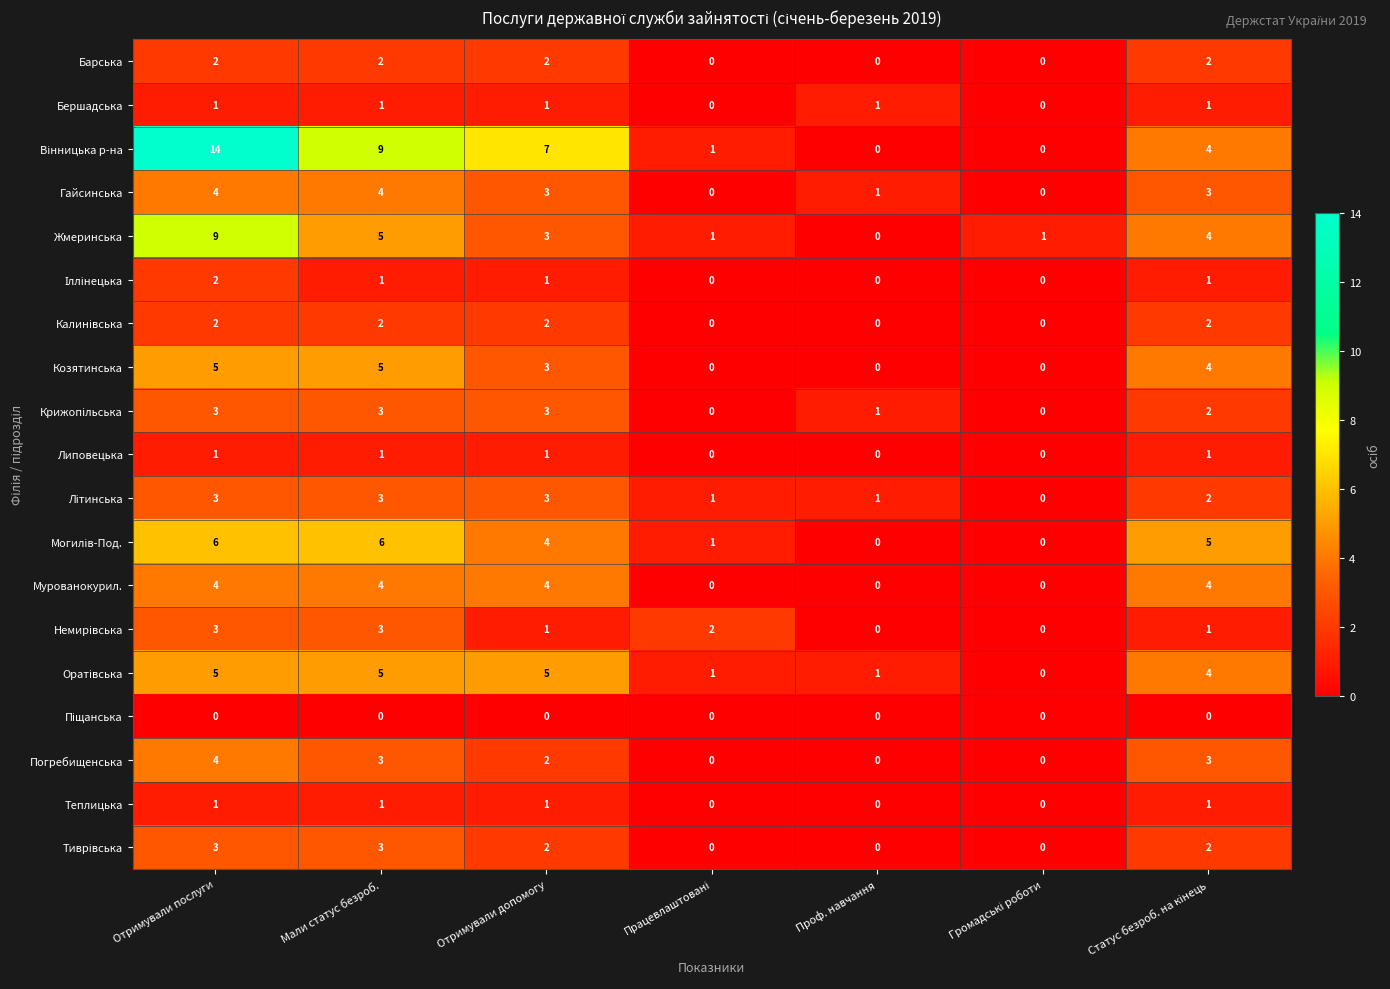

How many series are shown in this chart?

19